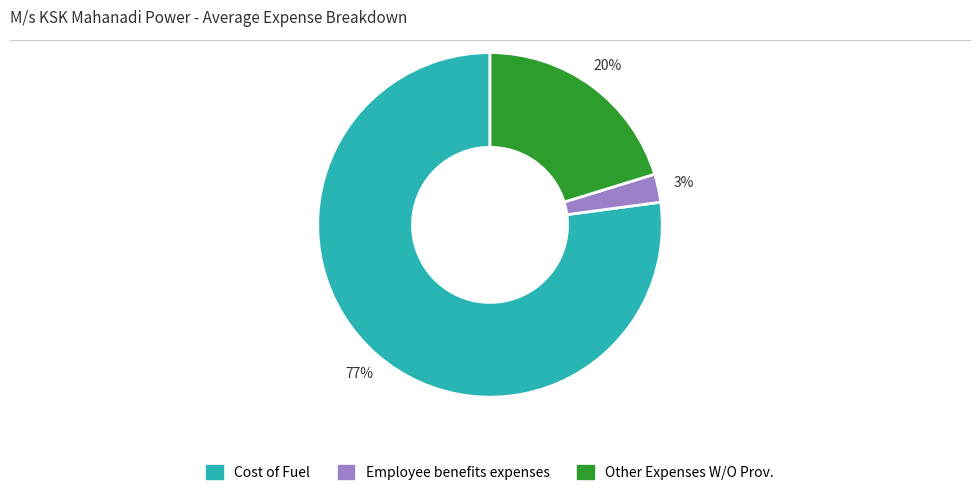

Count the number of slices in the pie.

3